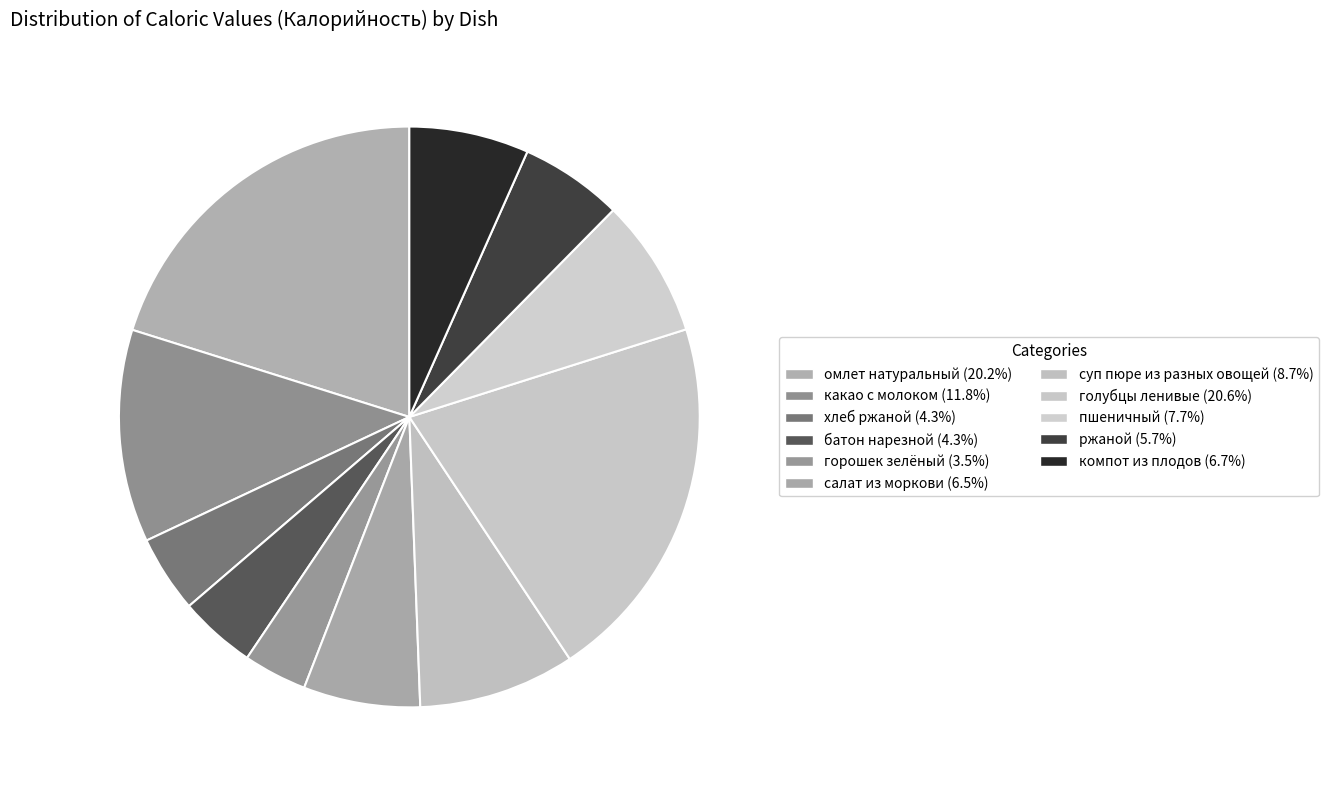

Count the number of slices in the pie.

11